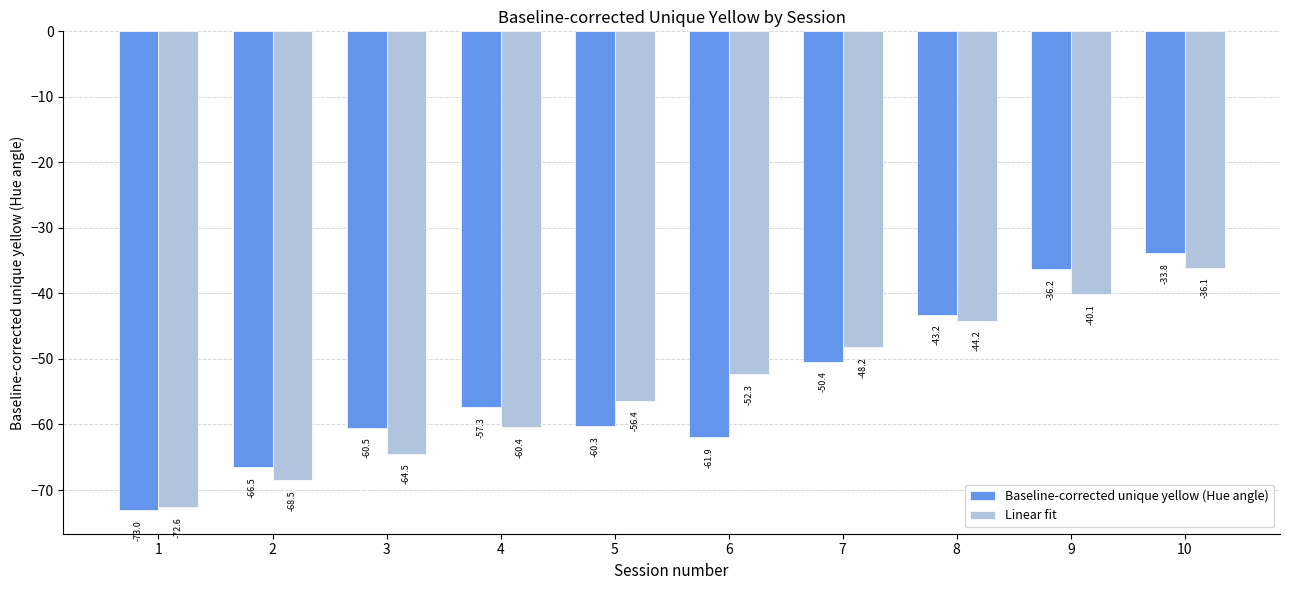

How many groups of bars are there?

10